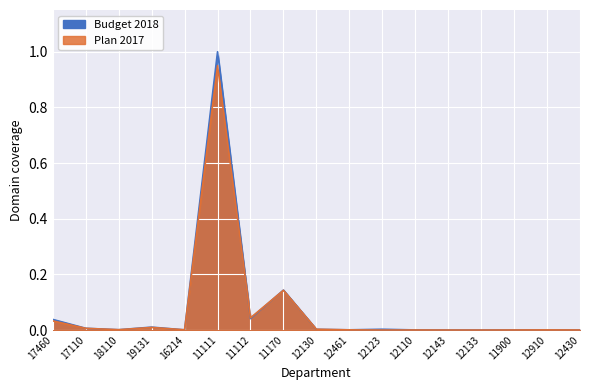

Reading left to right, extract all data points from this chart.

Budget 2018: 0.0	0.0	0.0	0.0	0.0	1.0	0.0	0.1	0.0	0.0	0.0	0.0	0.0	0.0	0.0	0.0	0.0
Plan 2017: 0.0	0.0	0.0	0.0	0.0	1.0	0.0	0.1	0.0	0.0	0.0	0.0	0.0	0.0	0.0	0.0	0.0